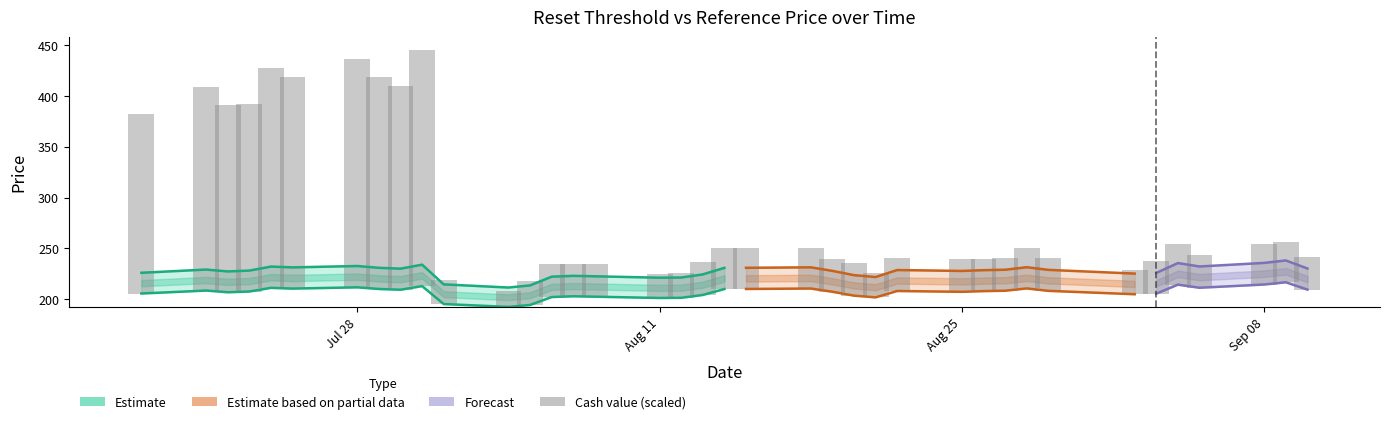

What is the maximum value shown in the chart?

238.2